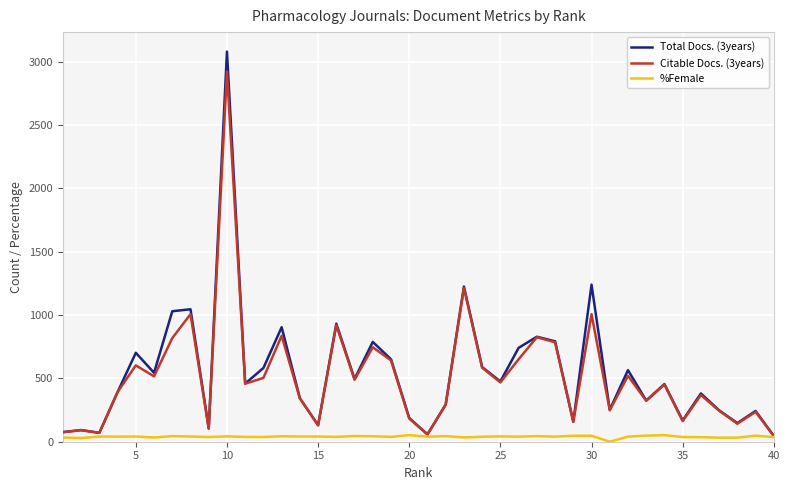

What is the maximum value shown in the chart?

3080